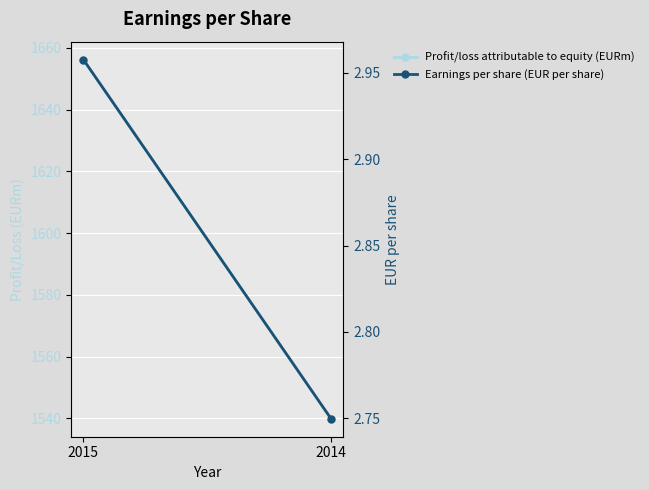

At which label is Earnings per share (EUR per share) closest to 2?

2014